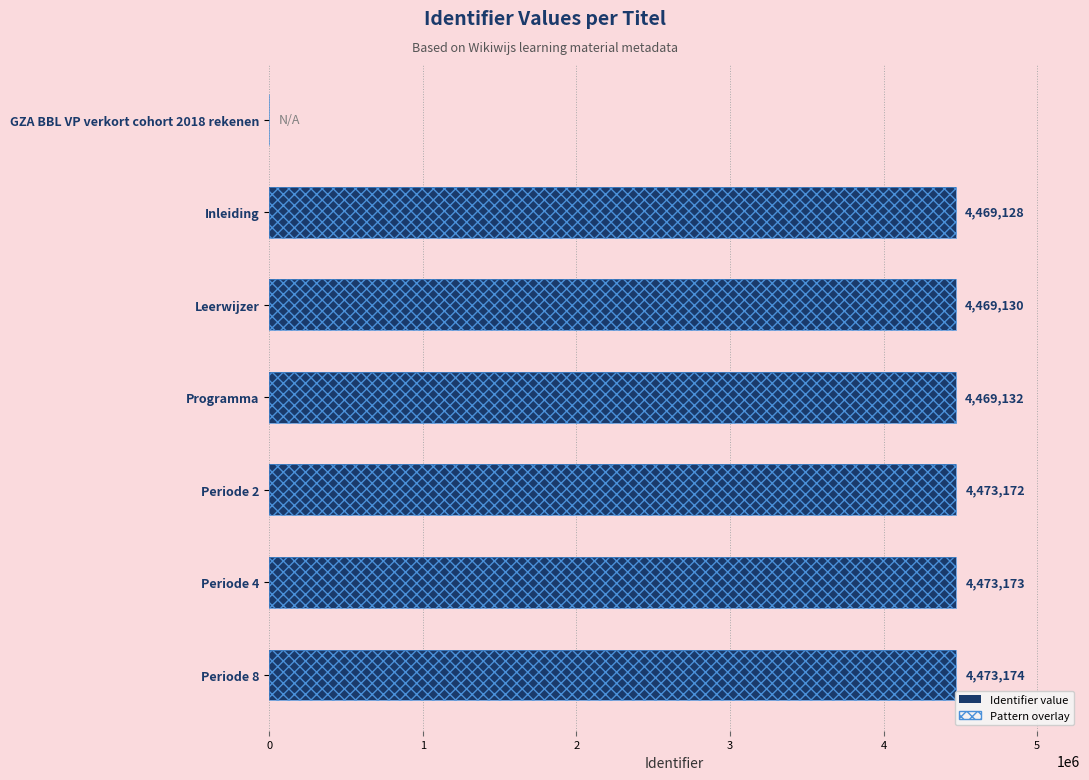

Where does the data first go above 4469132?

Periode 2